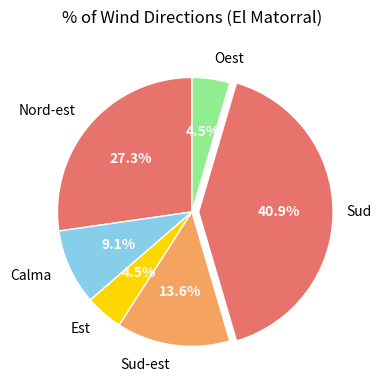

Combined, what portion of the pie is Est and Nord-est?

31.8%